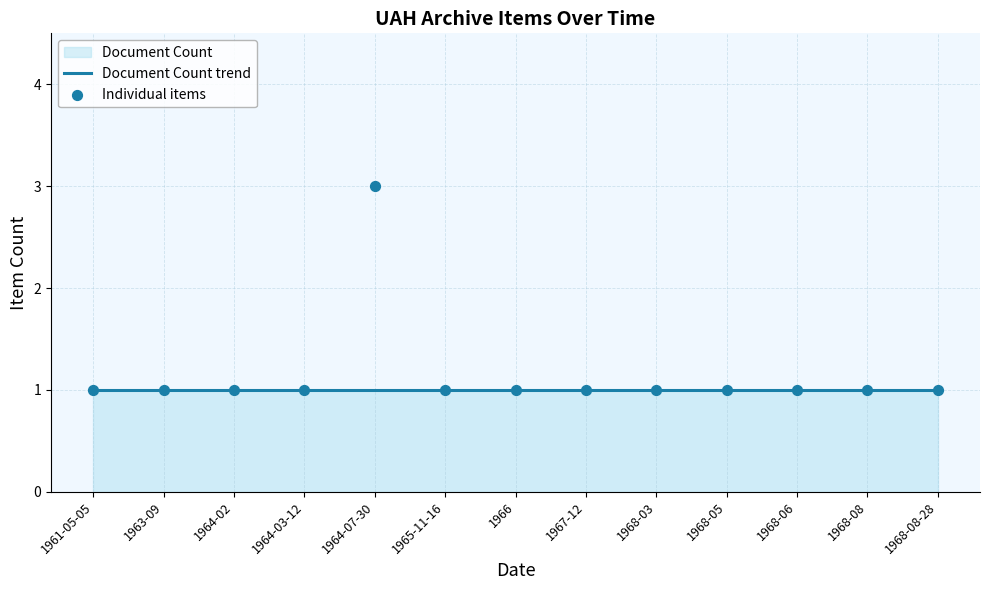

Which series contains the highest Y value?

Individual items